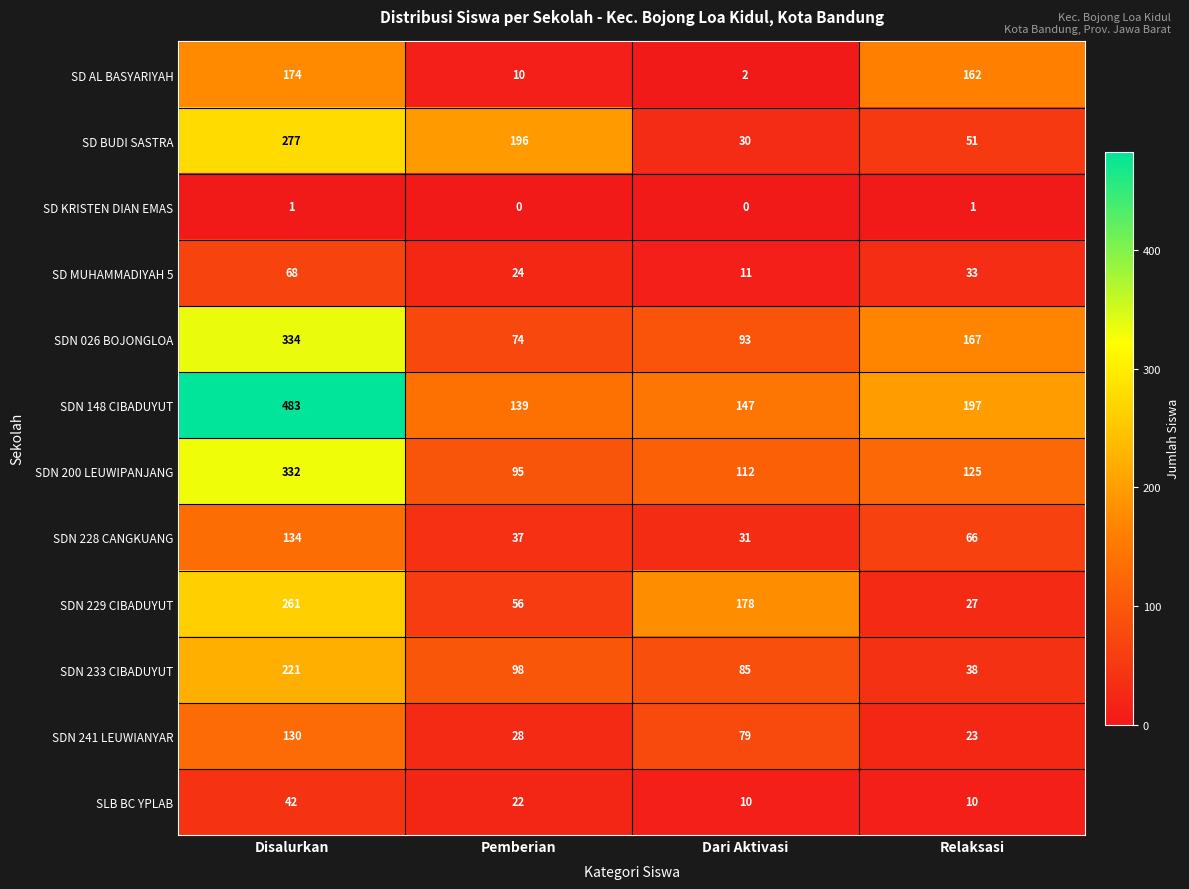

Between Disalurkan and Relaksasi, which series saw the biggest shift?

SDN 148 CIBADUYUT